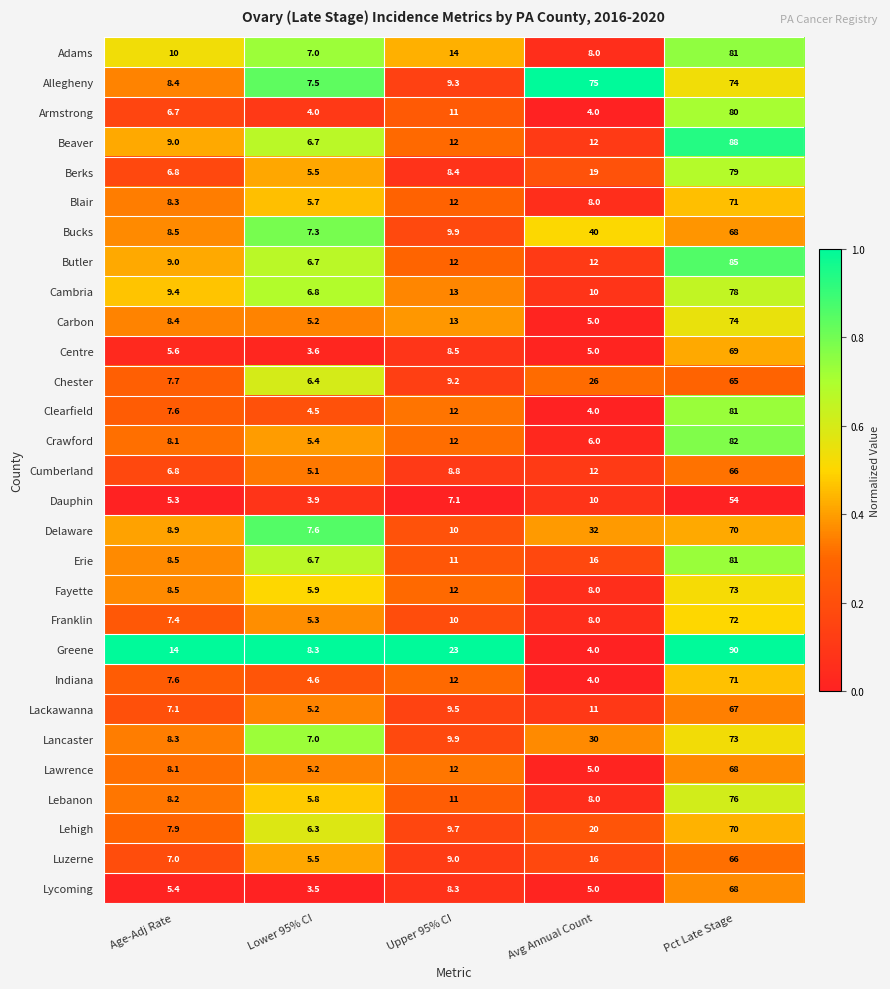

Where is Lehigh nearest to the value 38?

Avg Annual Count